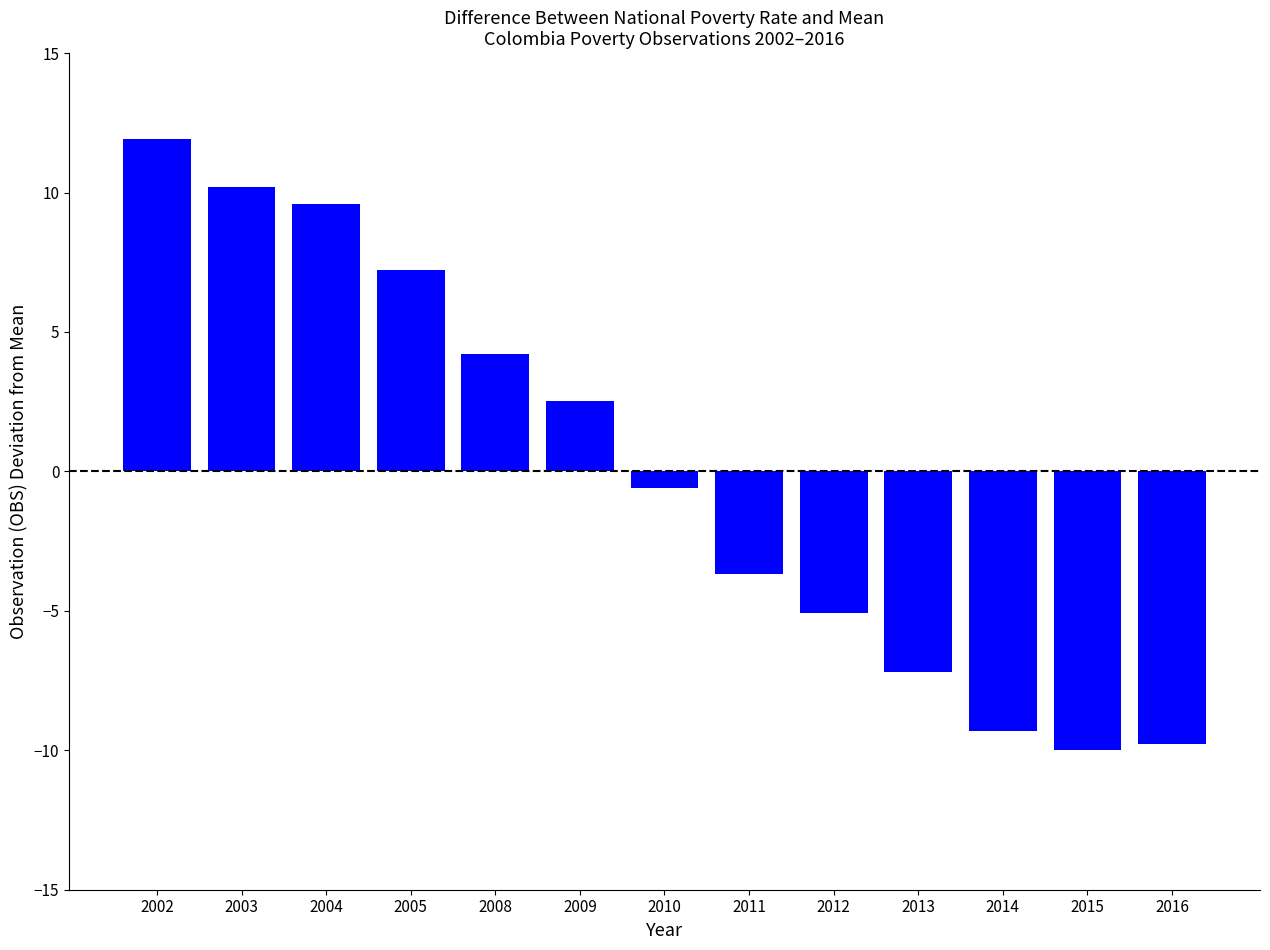

The value at 2013 is -7.2. True or false?

True